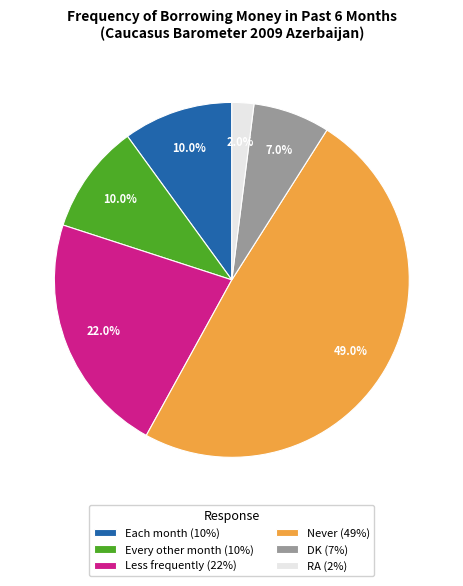

Does any single category account for the majority?

No